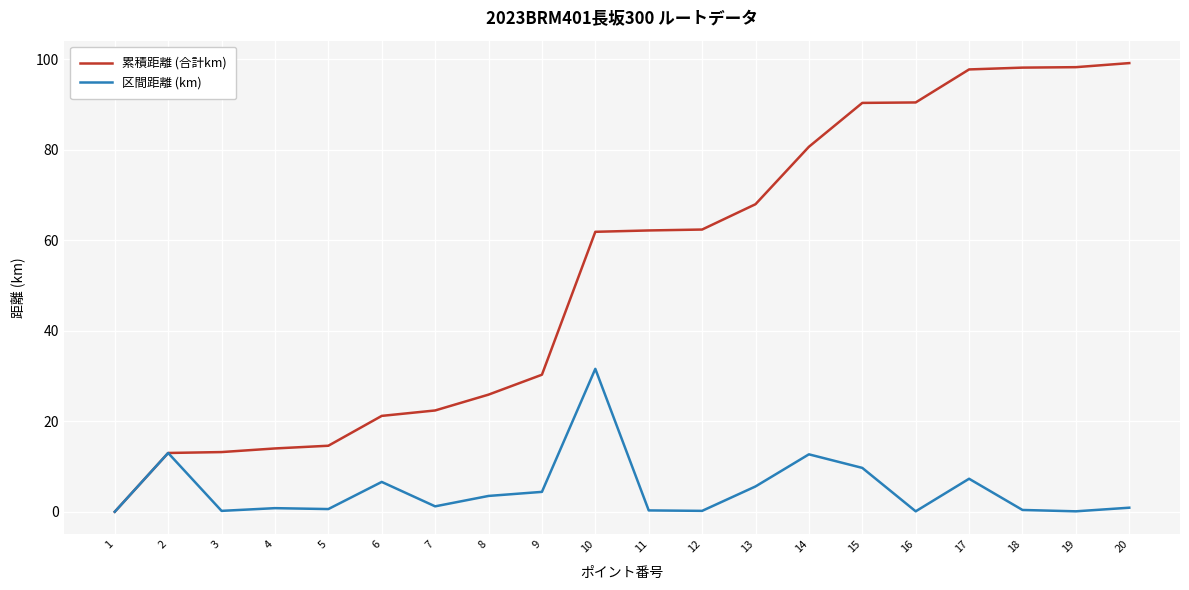

What is the maximum value for 累積距離 (合計km)?

99.2